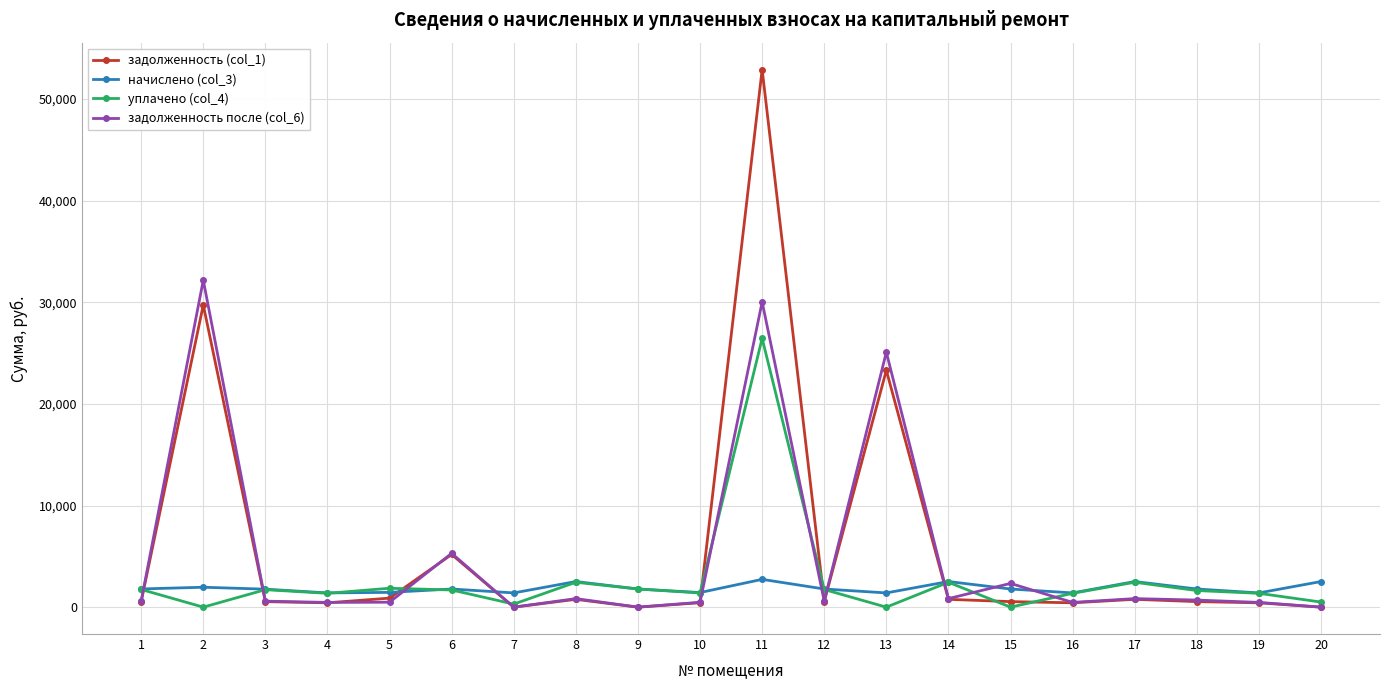

Rank the series by their maximum value, from highest to lowest.

задолженность (col_1), задолженность после (col_6), уплачено (col_4), начислено (col_3)